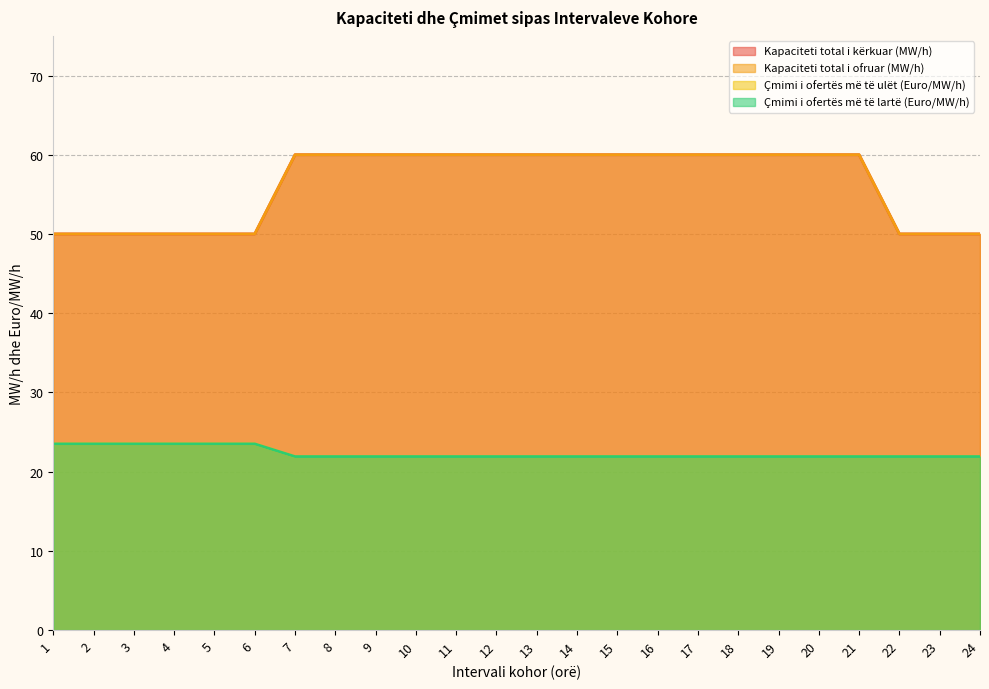

Does the chart have visible grid lines?

Yes